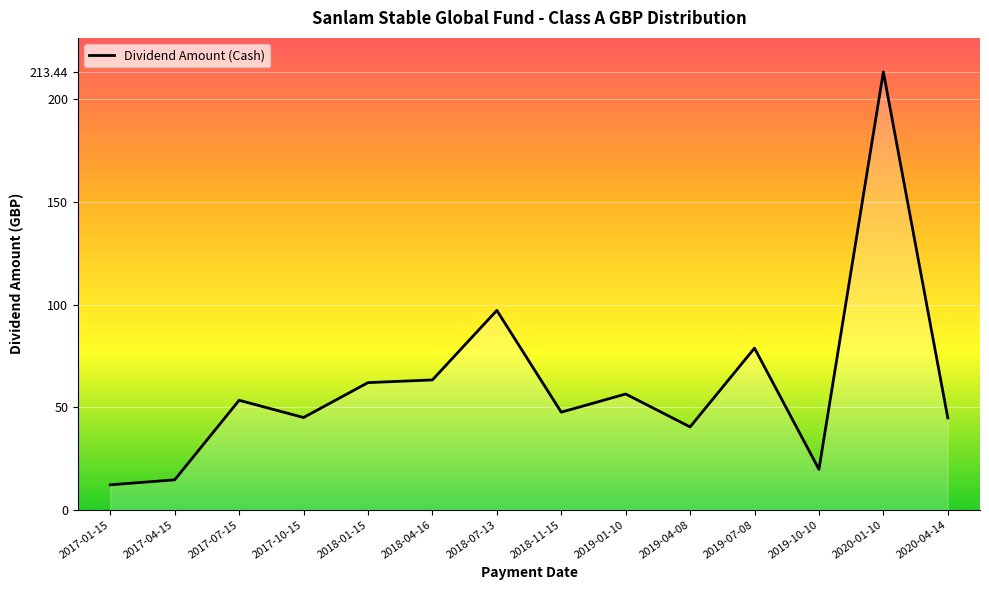

How many values are below 53?

7